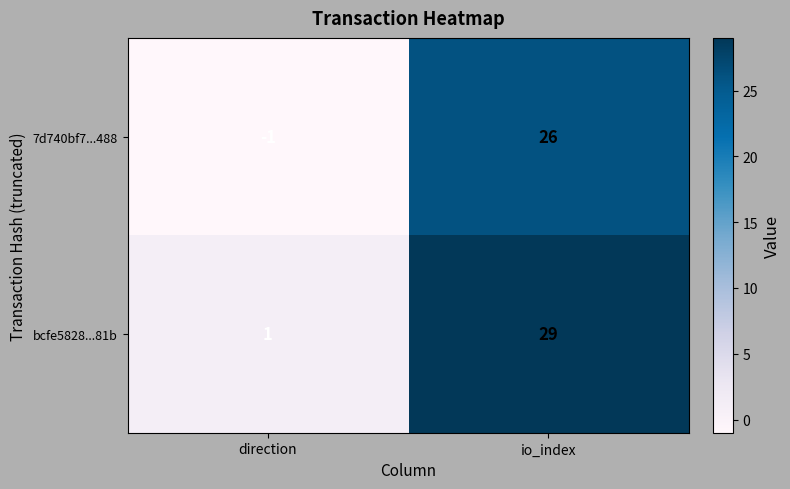

At which category is the sum across all series the highest?

io_index